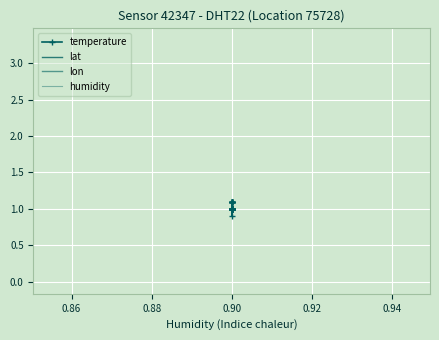

How many distinct data groups are displayed?

4